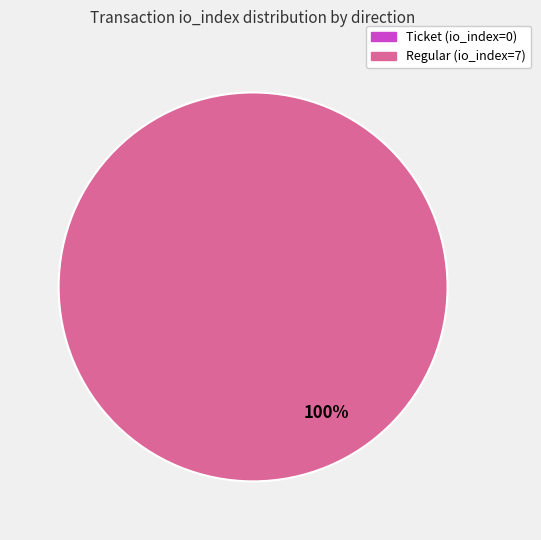

How many segments does this pie chart have?

1